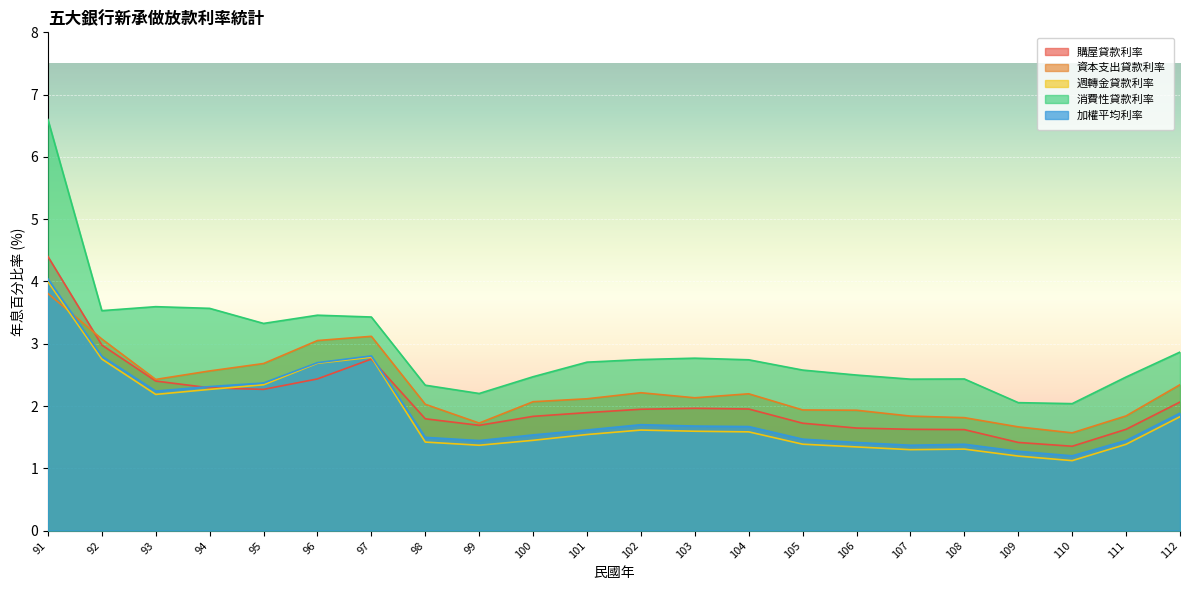

The value of 週轉金貸款利率 at 96 is 2.7. True or false?

True